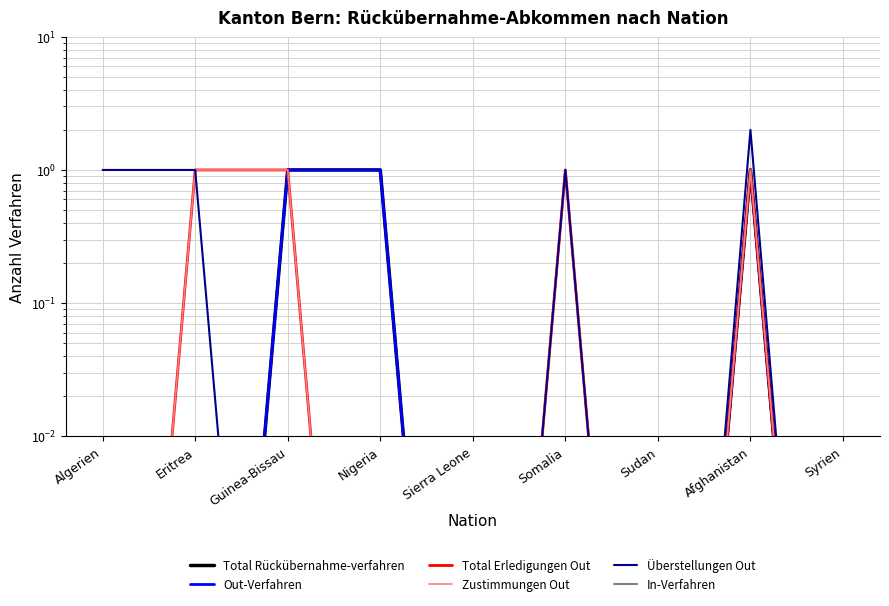

Reading left to right, what are all the values shown in this chart?

Total Rückübernahme-verfahren: 0.0	0.0	1.0	1.0	0.0	0.0	0.0	1.0	0.0
Out-Verfahren: 0.0	0.0	1.0	1.0	0.0	0.0	0.0	1.0	0.0
Total Erledigungen Out: 0.0	1.0	1.0	0.0	0.0	1.0	0.0	1.0	0.0
Zustimmungen Out: 0.0	1.0	1.0	0.0	0.0	1.0	0.0	1.0	0.0
Überstellungen Out: 1.0	1.0	0.0	0.0	0.0	1.0	0.0	2.0	0.0
In-Verfahren: 0.0	0.0	0.0	0.0	0.0	0.0	0.0	0.0	0.0